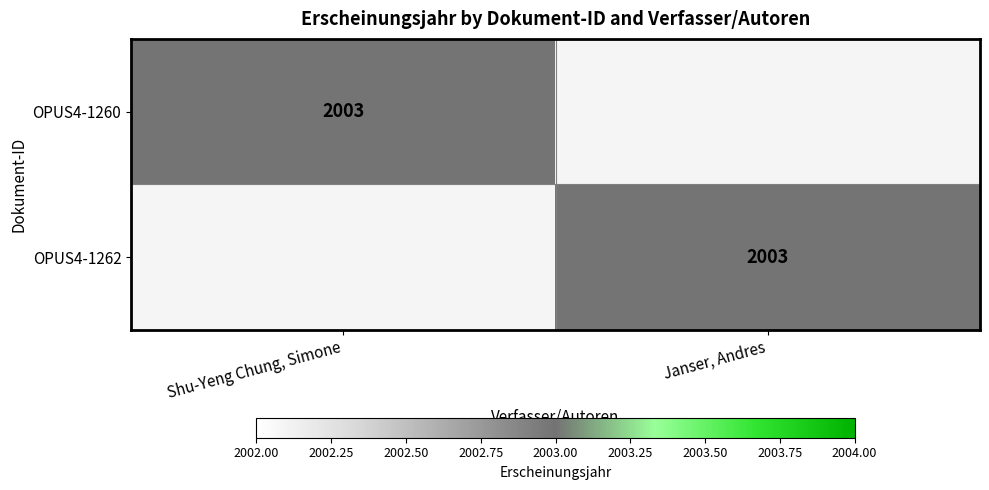

The OPUS4-1260 series shows 2003 at Shu-Yeng Chung, Simone. True or false?

True